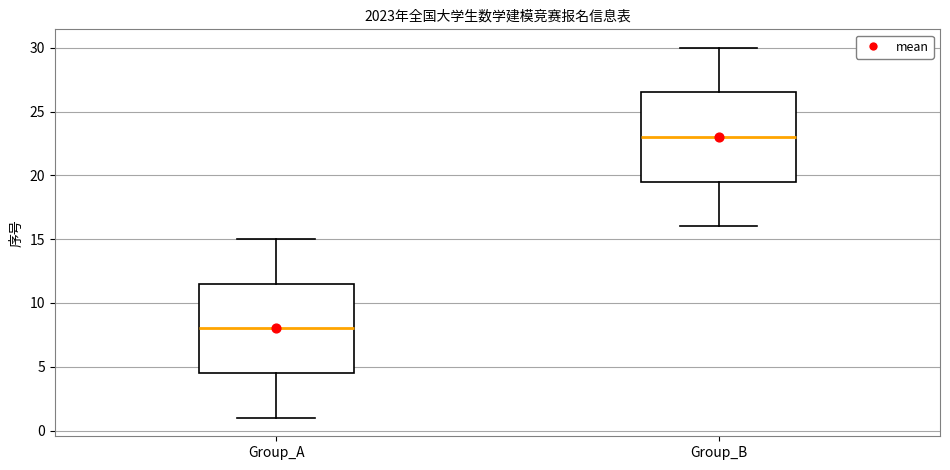

Reading left to right, transcribe this box plot: for each box, give where its median line is, the range the box spans, and where its two whiskers end, as read against the y-axis. The values are not printed on the chart, so give them approximately, as read against the axis.

Group_A: median 8.0, box 4.5 to 11.5, whiskers 1.0 to 15.0
Group_B: median 23.0, box 19.5 to 26.5, whiskers 16.0 to 30.0